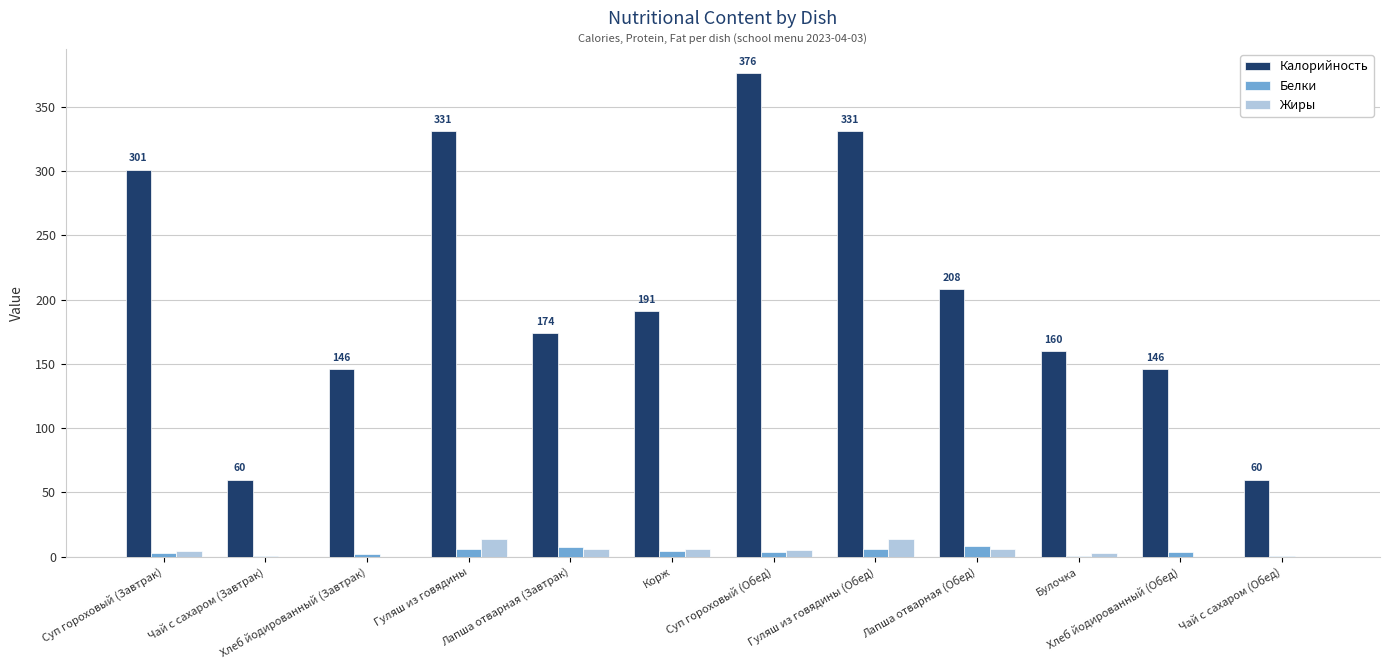

What is the sum of the Белки values at Чай с сахаром (Обед) and Лапша отварная (Обед)?

8.2